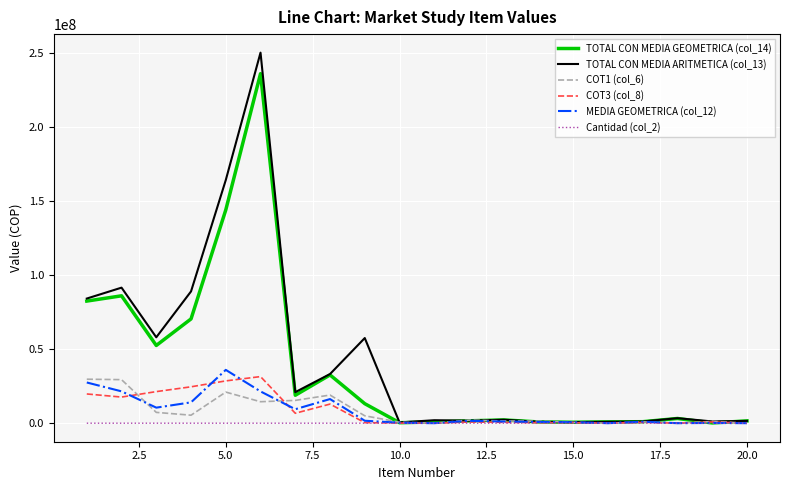

True or false: COT1 (col_6) and COT3 (col_8) intersect in this chart.

True